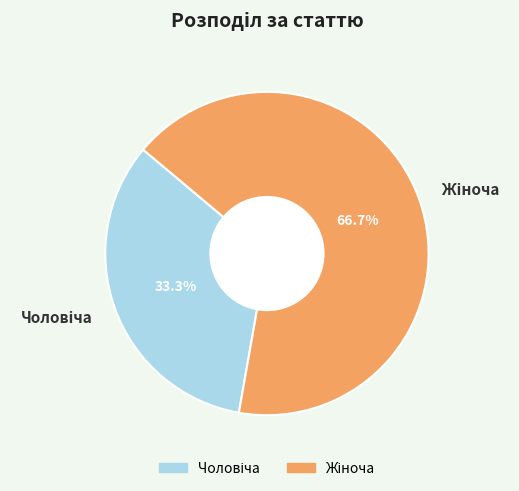

How many segments does this pie chart have?

2